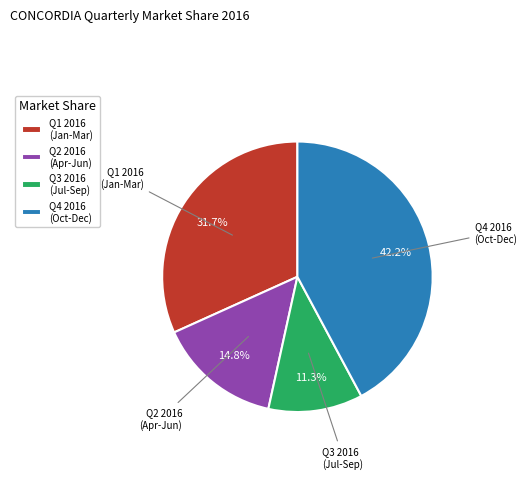

What portion of the pie excludes Q2 2016 (Apr-Jun)?

85.2%